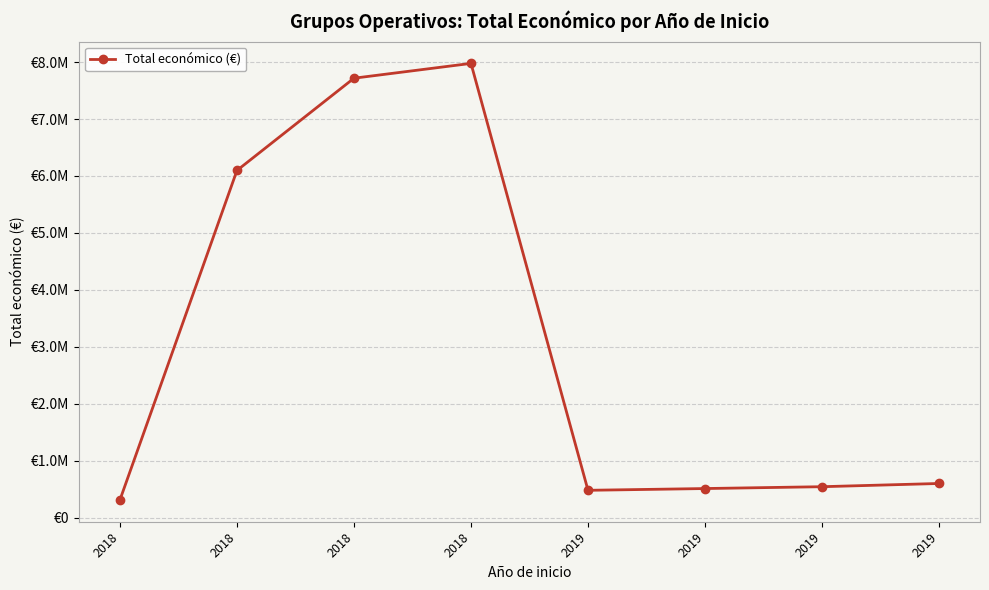

What is the value of the 6th point from the left?

480156